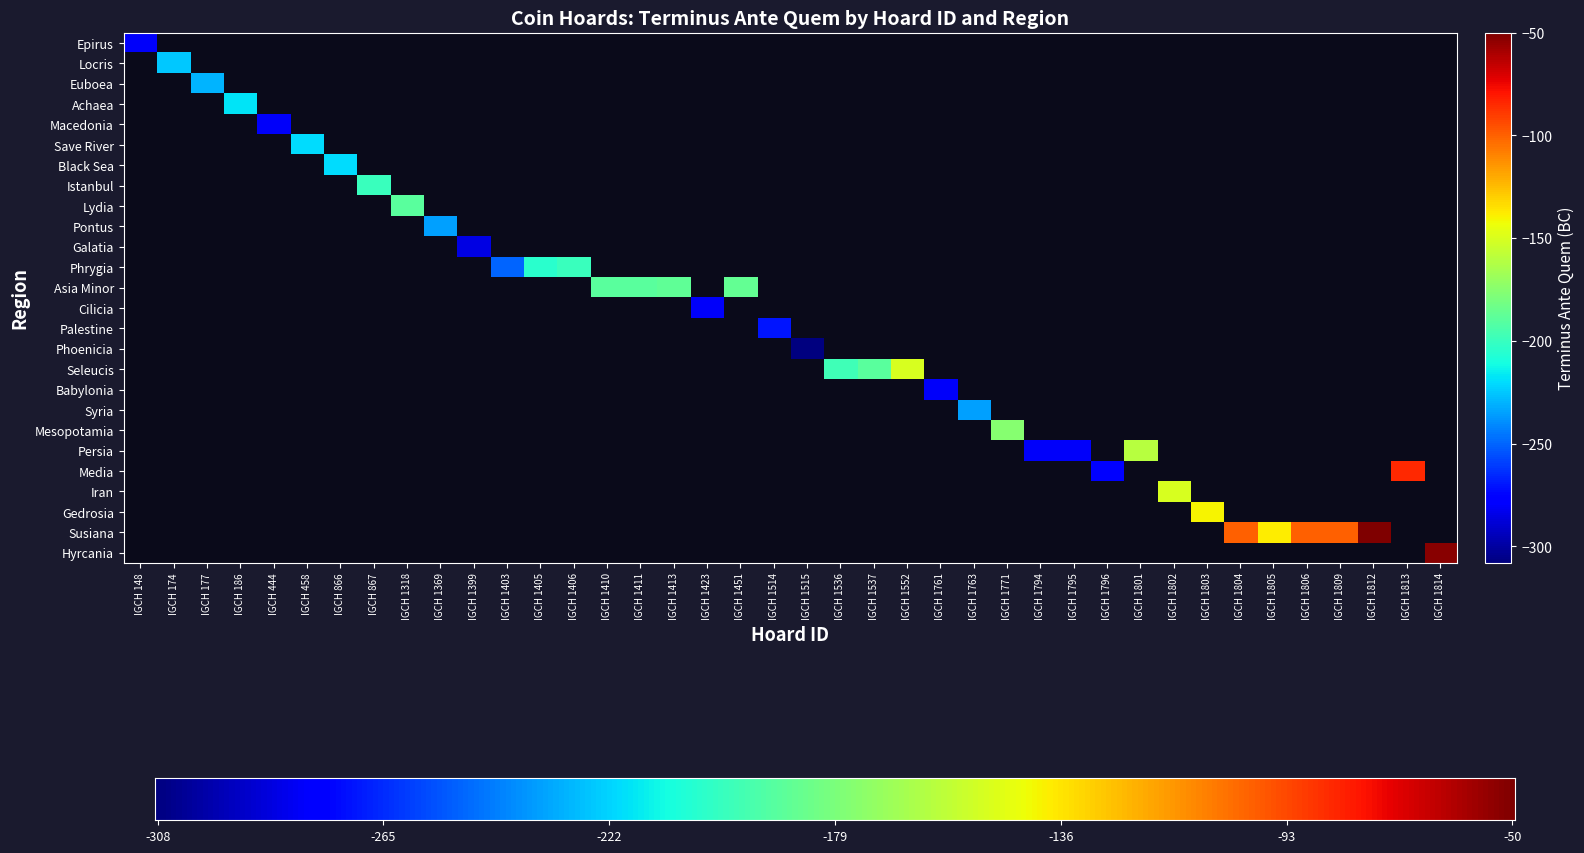

What is the sum of all values?

-7990